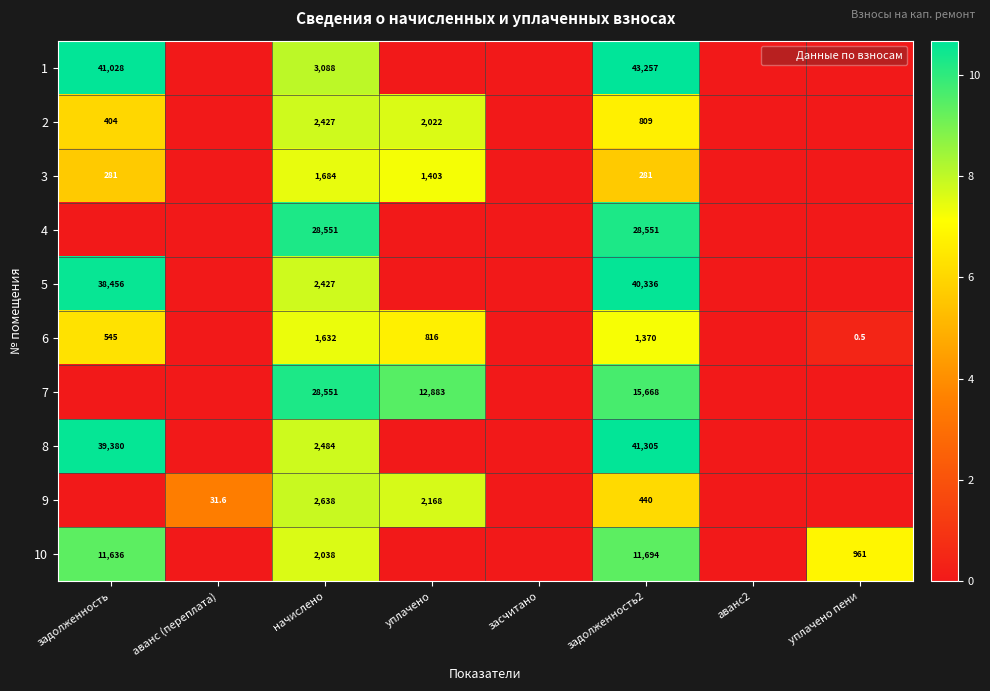

Which series has the widest spread of values?

1